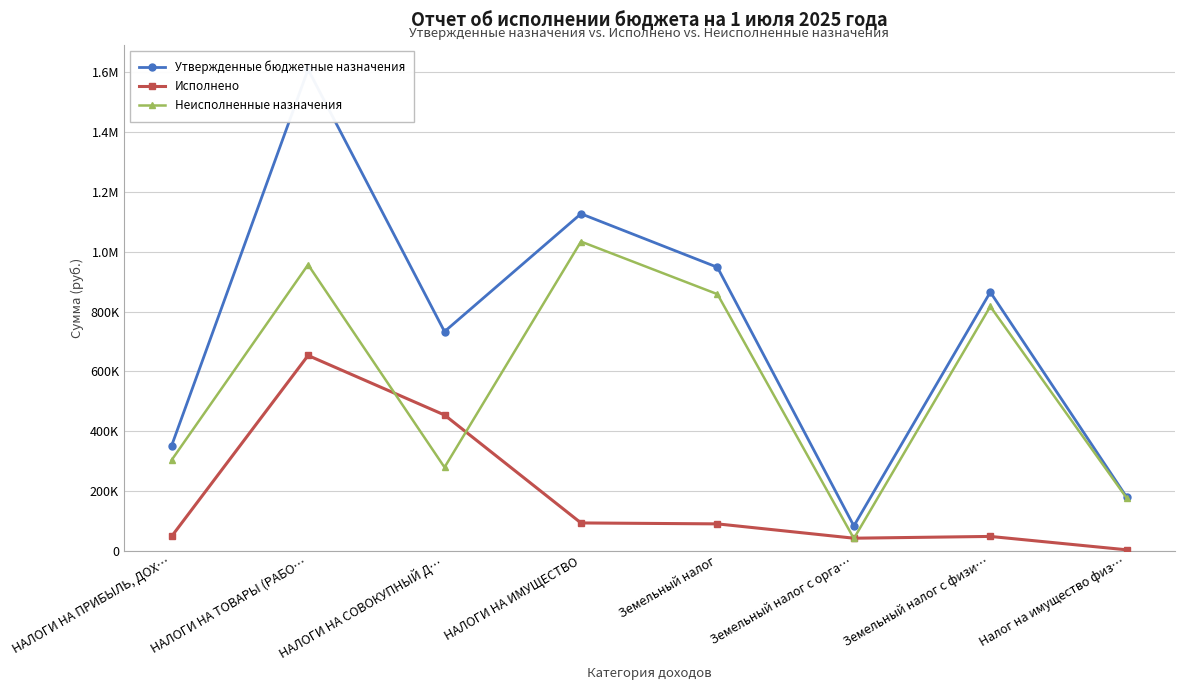

At which category is the sum across all series the highest?

НАЛОГИ НА ТОВАРЫ (РАБО…